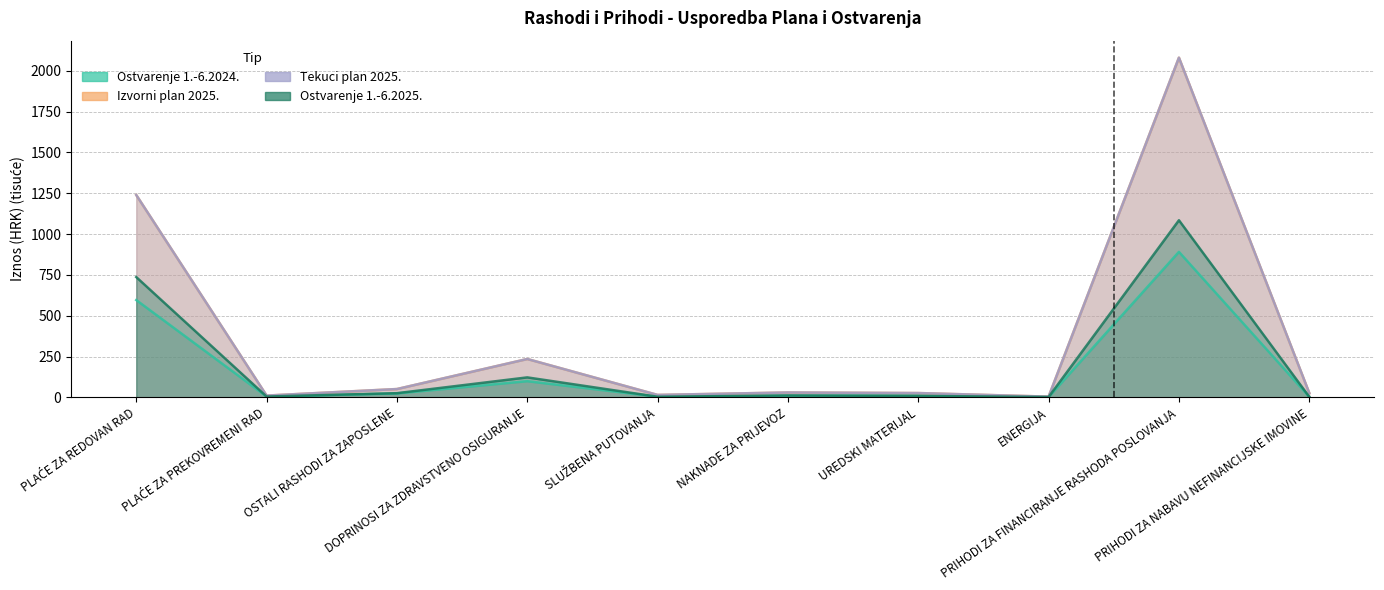

What is the label of the 2nd point from the right?

PRIHODI ZA FINANCIRANJE RASHODA POSLOVANJA